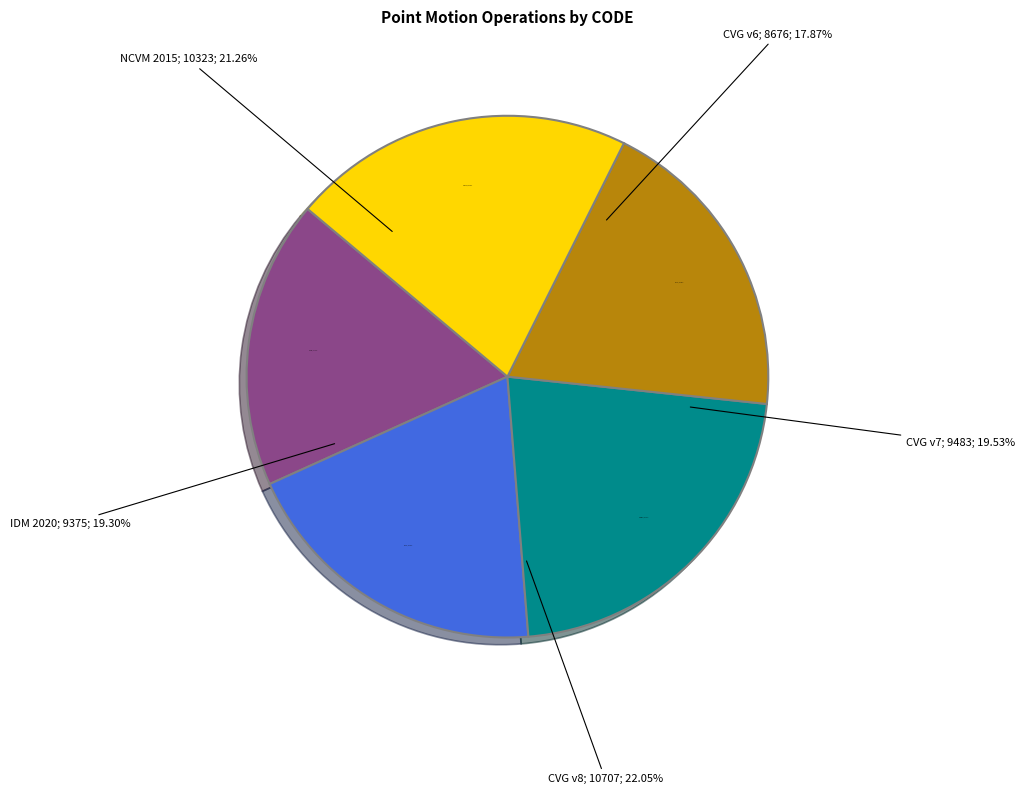

Which has a higher value, New Caledonia velocity model 2015 or Canada velocity grid v8?

Canada velocity grid v8